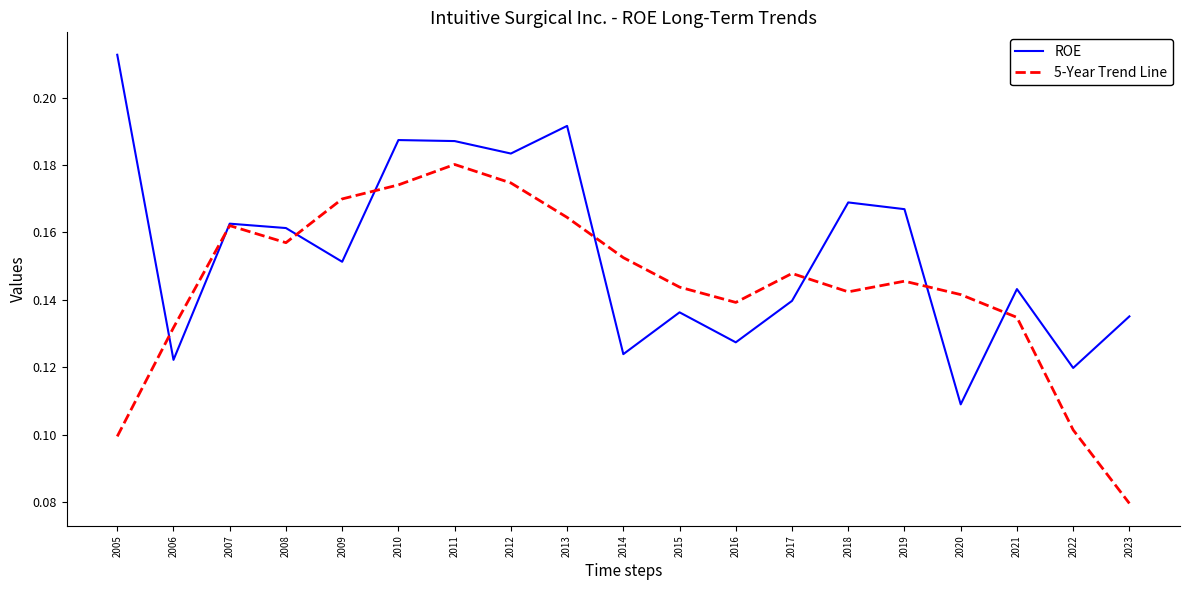

At which label does ROE reach its minimum?

2020